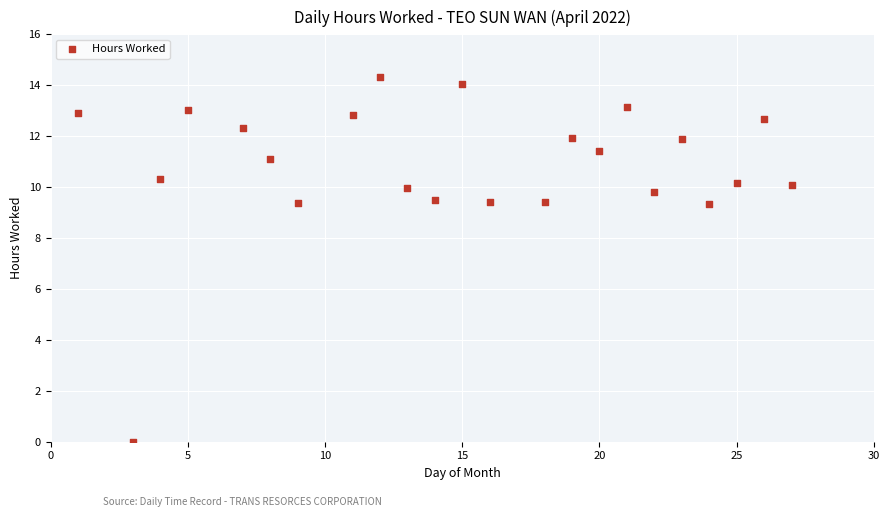

What is the range of X values (max minus min)?

26.0